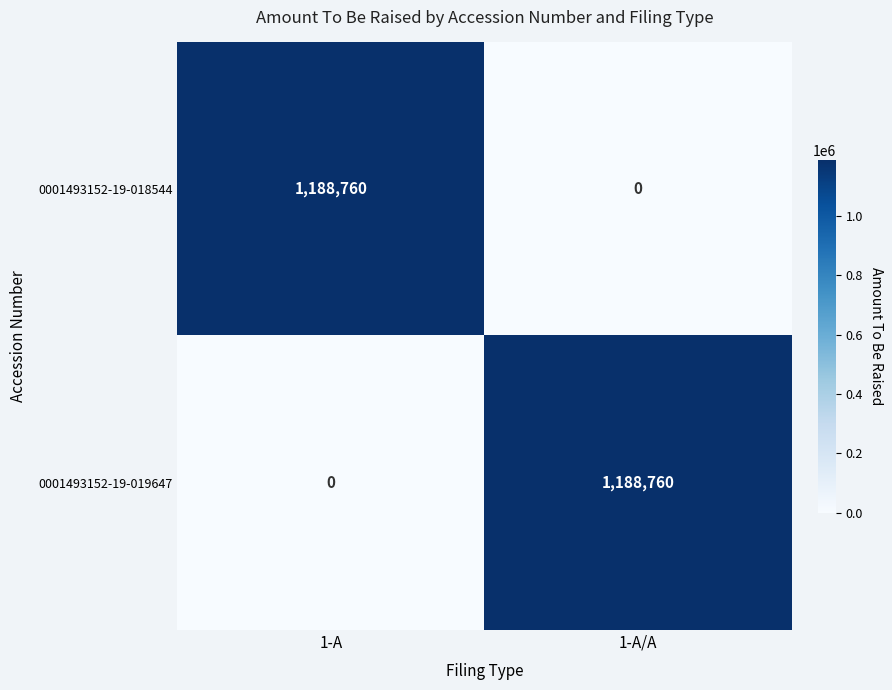

What is the total value across all series at 1-A/A?

1188760